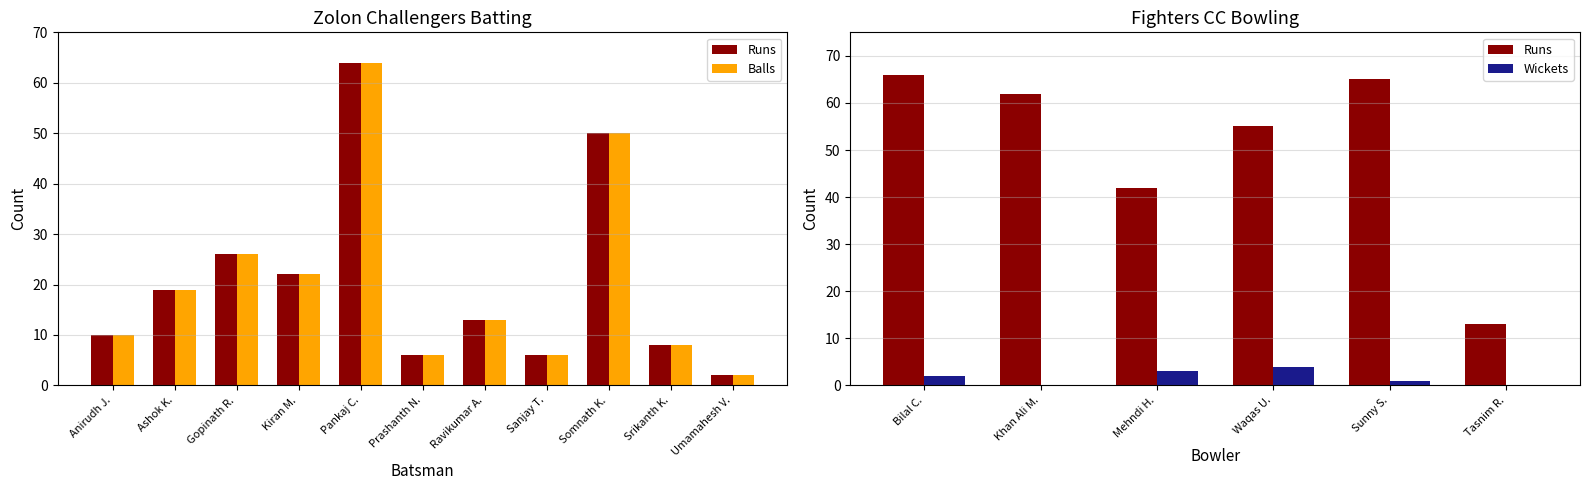

How many data points in Balls are above 13?

5